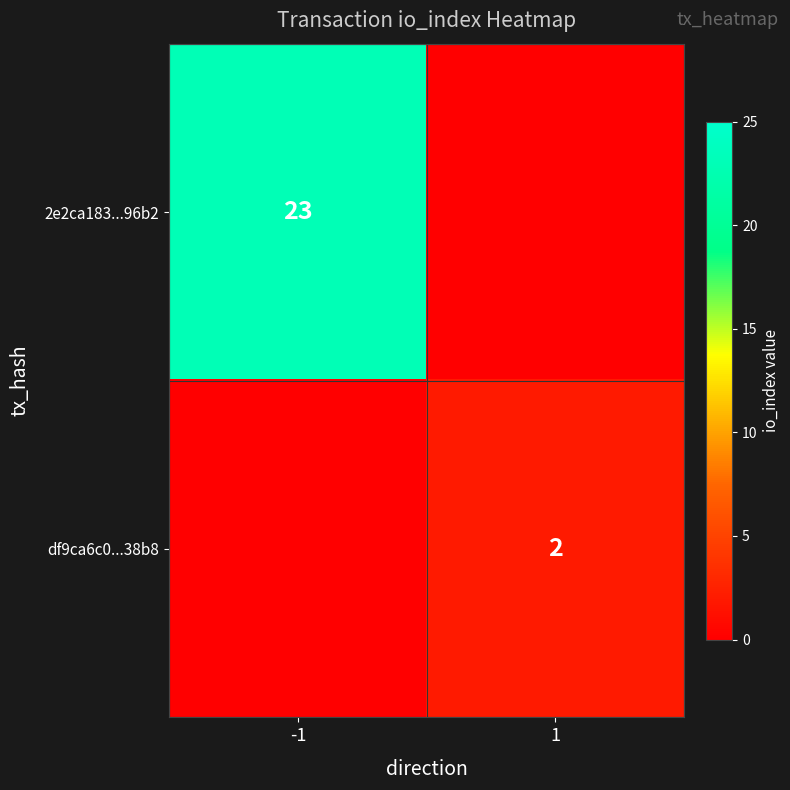

The value of df9ca6c0...38b8 at 1 is 3. True or false?

False